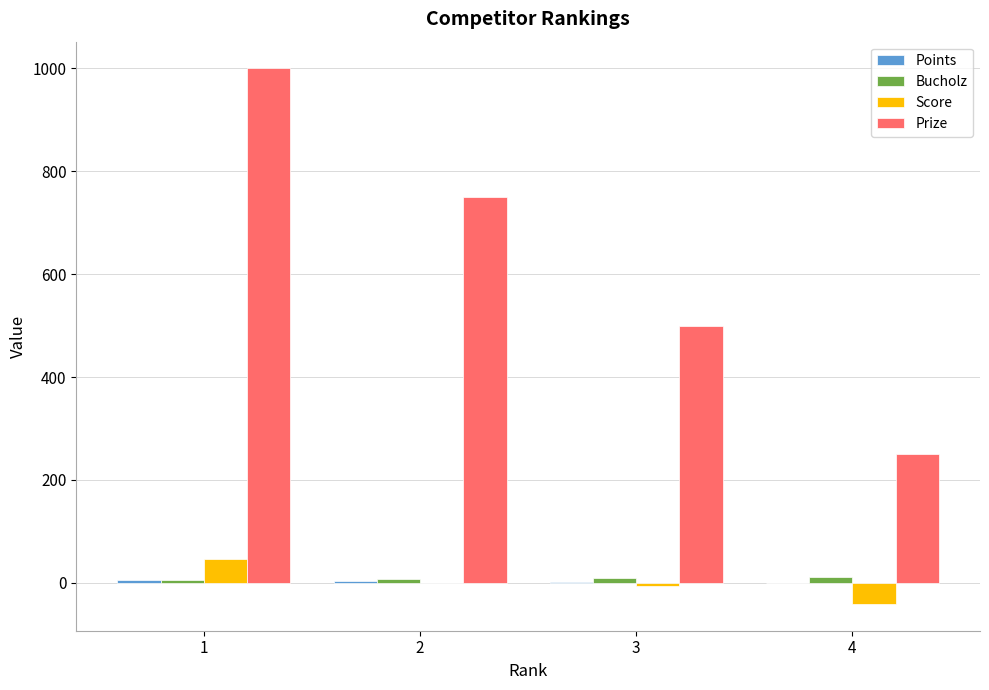

What is the maximum value for Score?

47